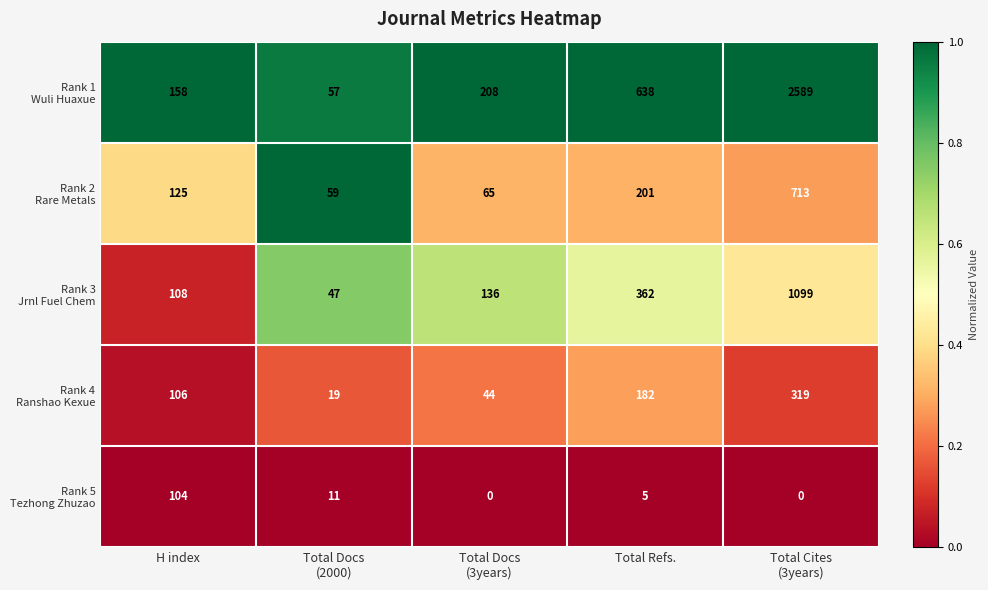

What is the greatest value displayed?

2589